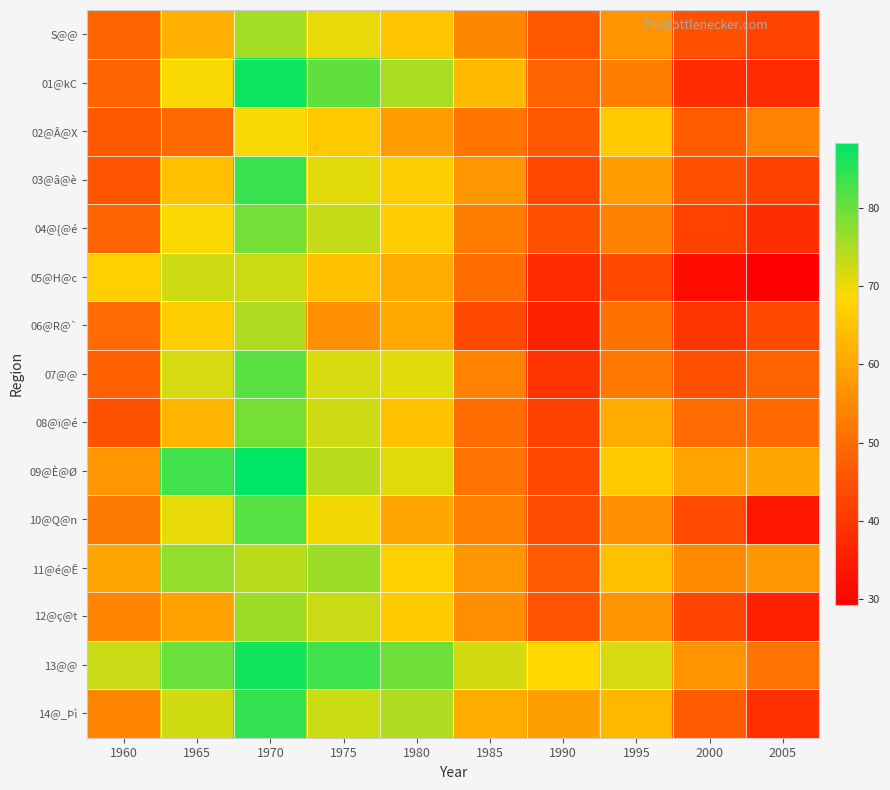

At how many categories does at least one series exceed 68?

8